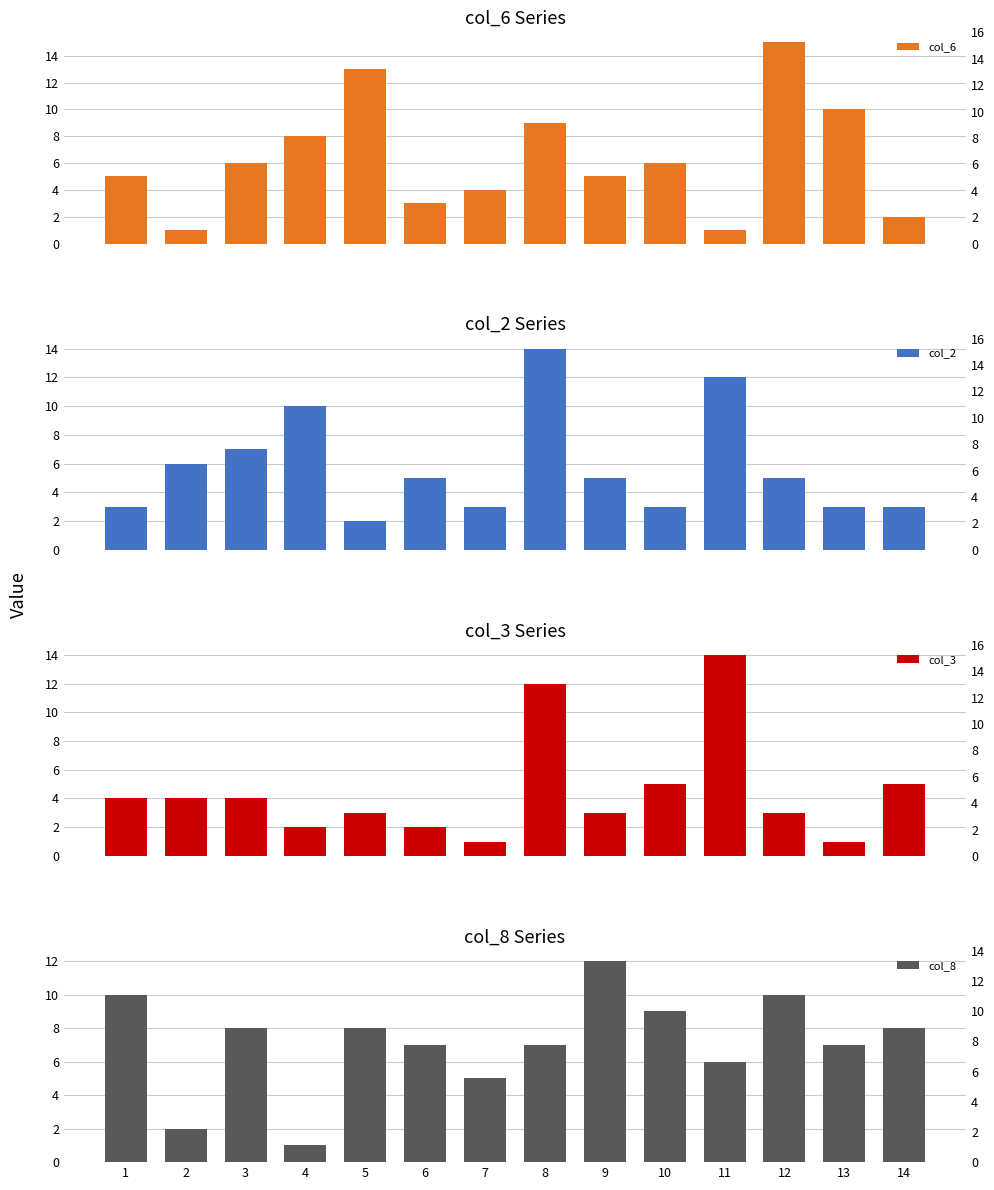

At how many categories does at least one series exceed 5?

13